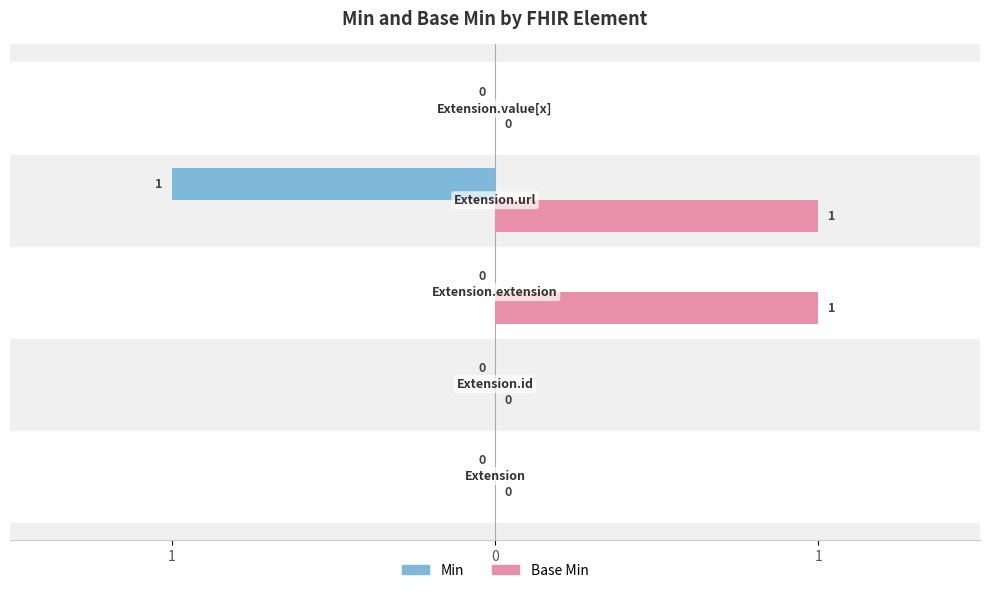

What are all the series names shown in the legend?

Min, Base Min